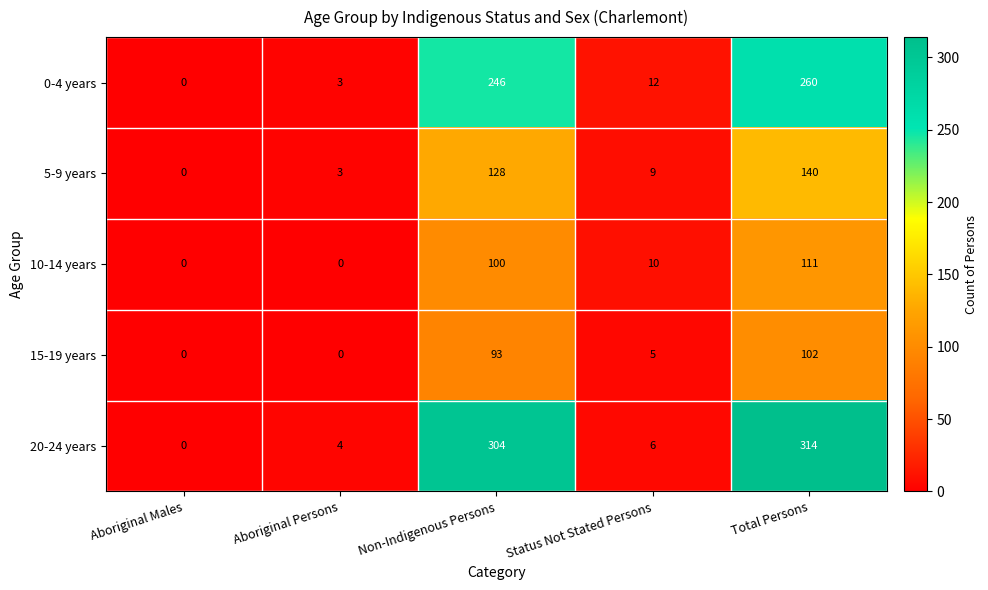

What is the average value of the 15-19 years series?

40